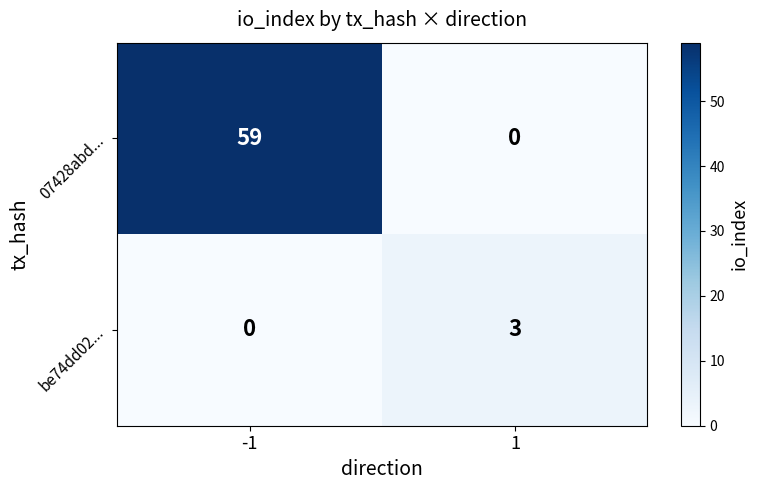

The value of 07428abd... at 1 is -33. True or false?

False